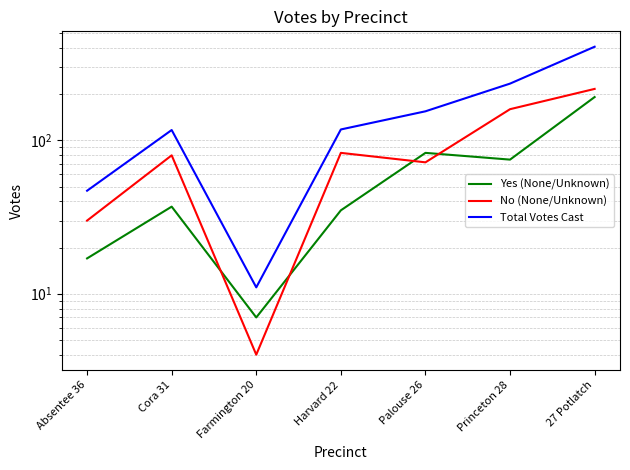

True or false: No (None/Unknown) and Total Votes Cast cross at least once.

False